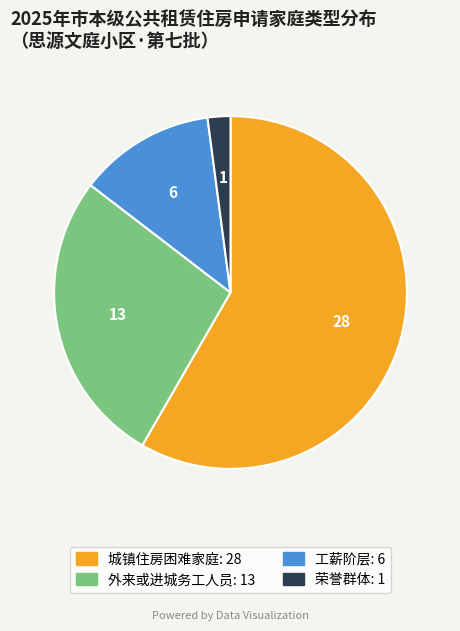

Is there any slice that represents more than half of the pie?

Yes